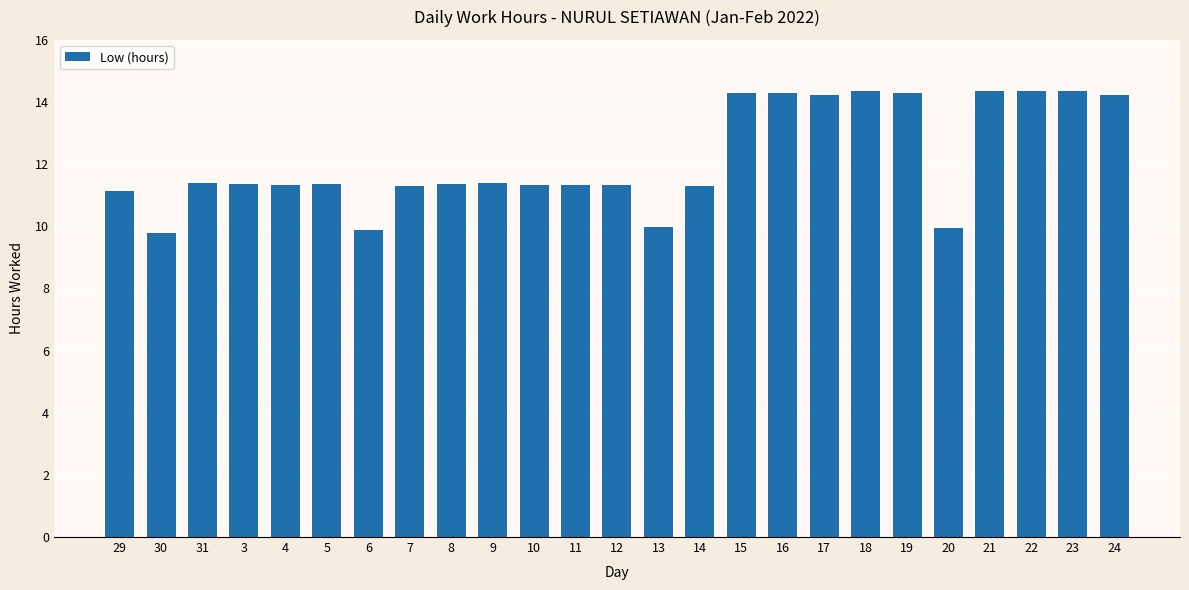

Is it true that the value at 11 is 11.3?

True